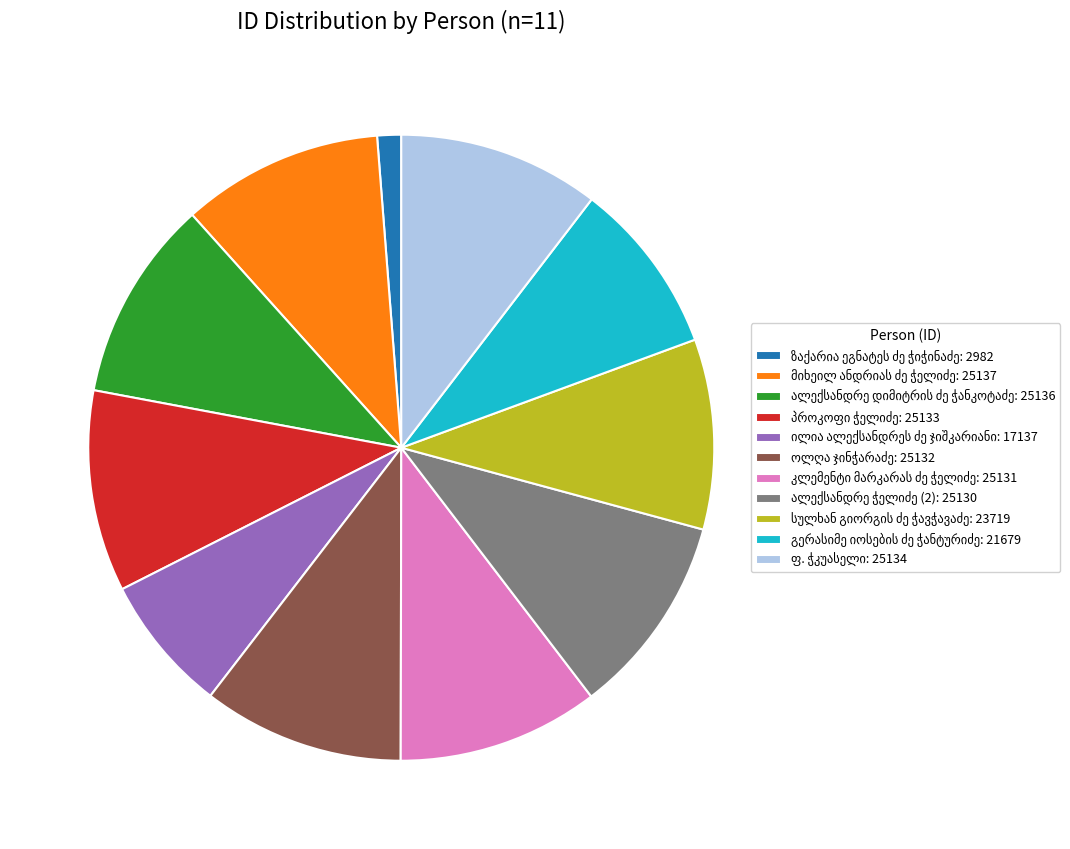

Is there any slice that represents more than half of the pie?

No